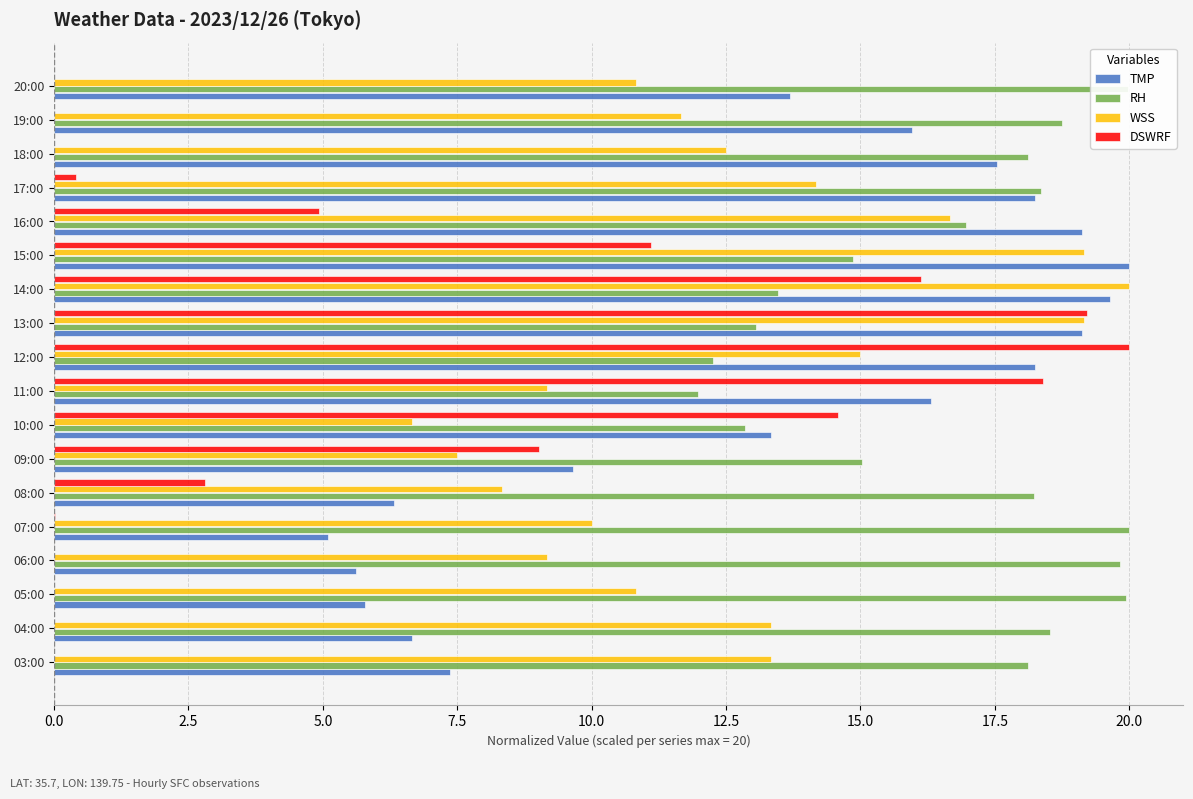

Which series has the largest total across all categories?

RH